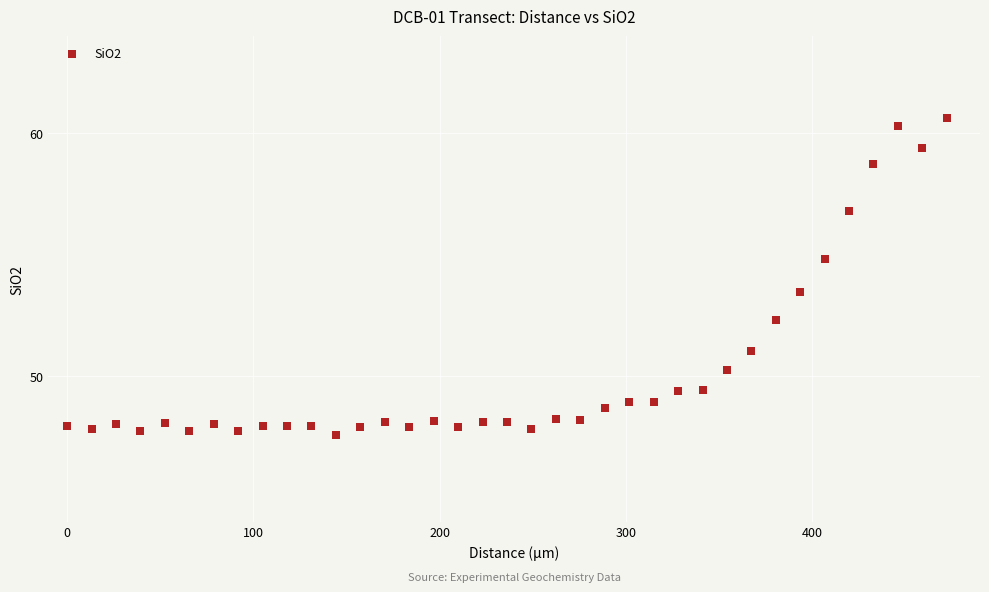

What Y value in the scatter plot is closest to 54?

53.4